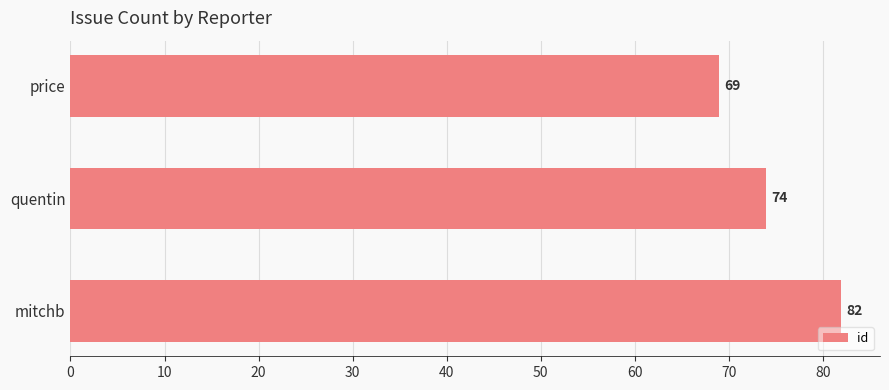

Approximately how many times larger is the value at mitchb compared to quentin?

1.1